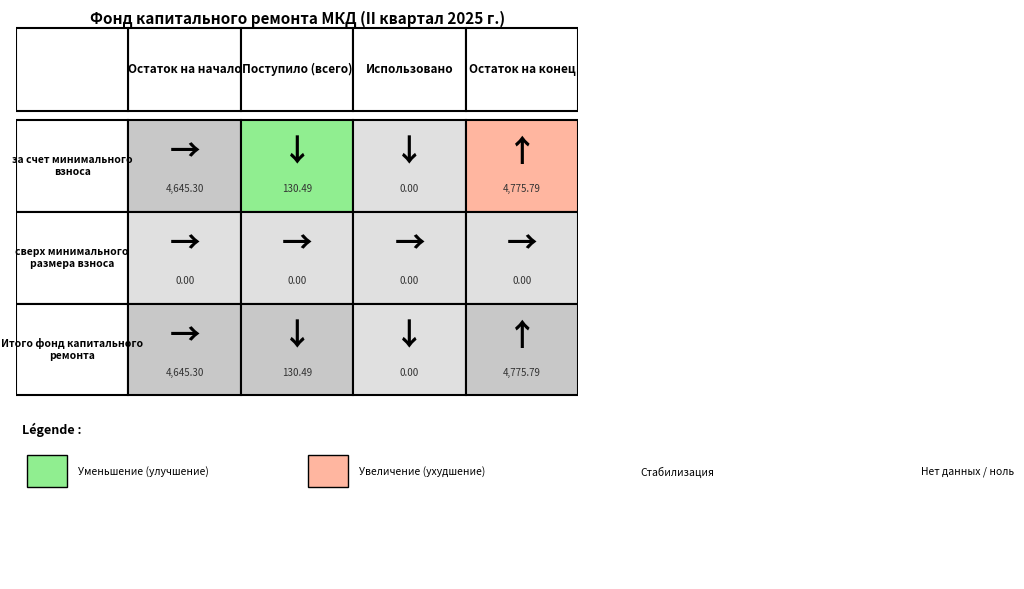

What is the average value of the Фонд капитального ремонта (мин. взнос) series?

2387.9